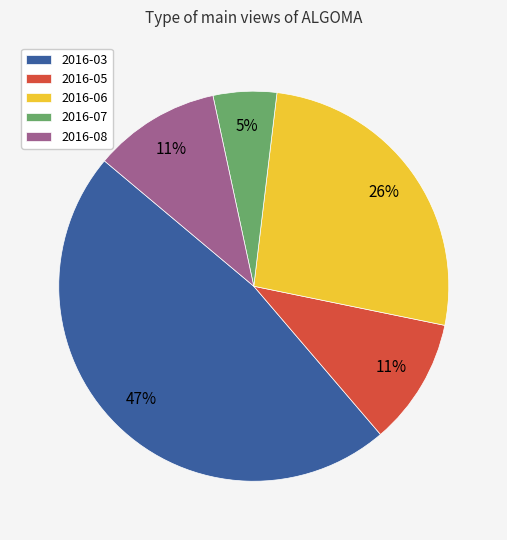

Is the sum of 2016-08 and 2016-07 greater than half?

No